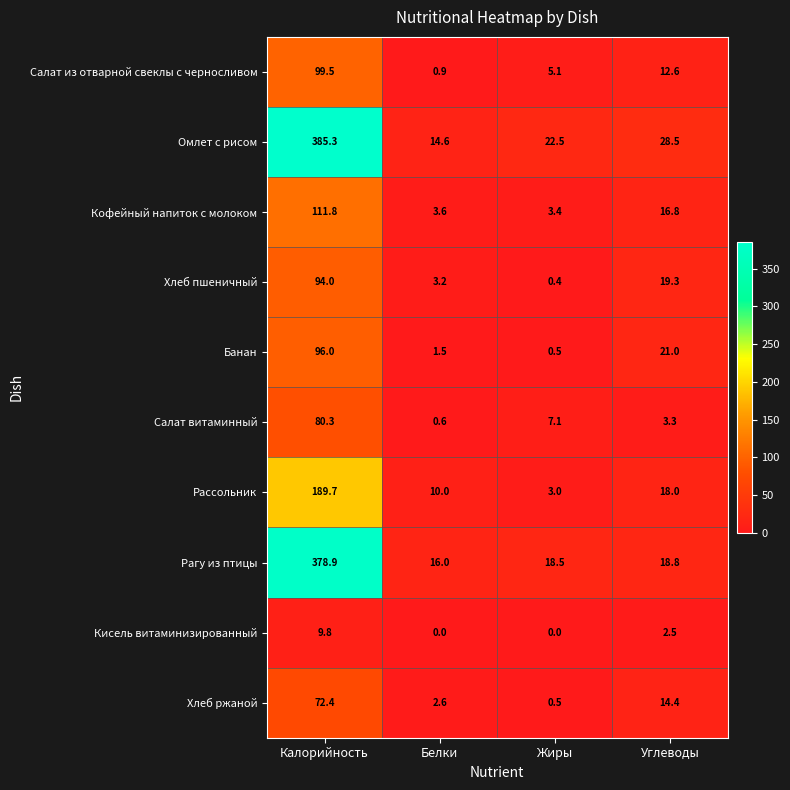

What is the difference between the Хлеб пшеничный values at Углеводы and Белки?

16.1